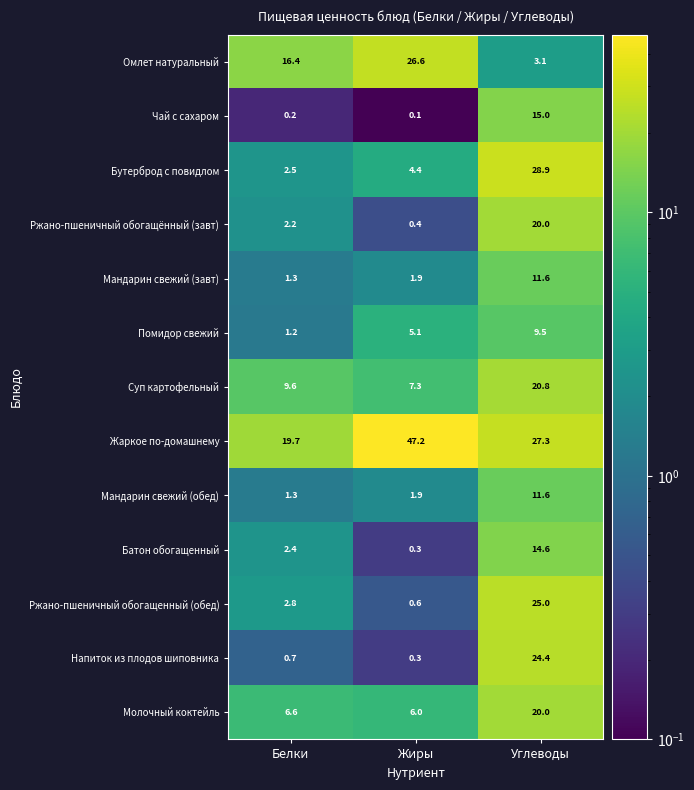

At which label does Суп картофельный first exceed 9?

Белки